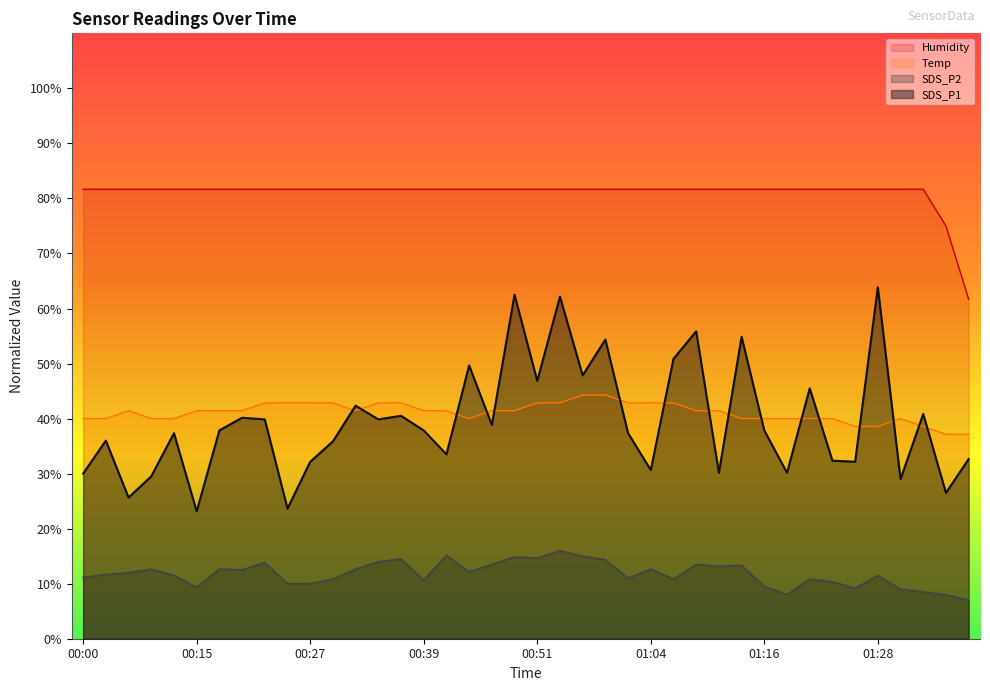

Which label corresponds to the smallest value in the chart?

01:38